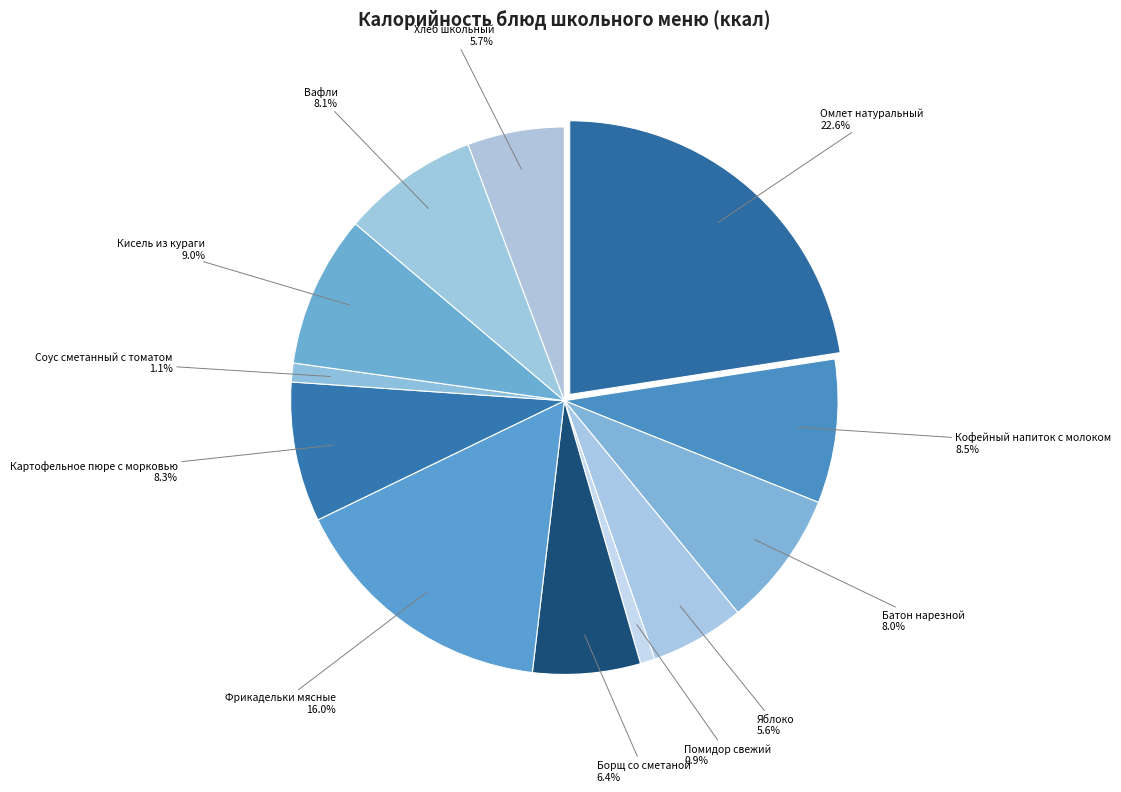

True or false: Хлеб школьный accounts for 6% of the total.

True